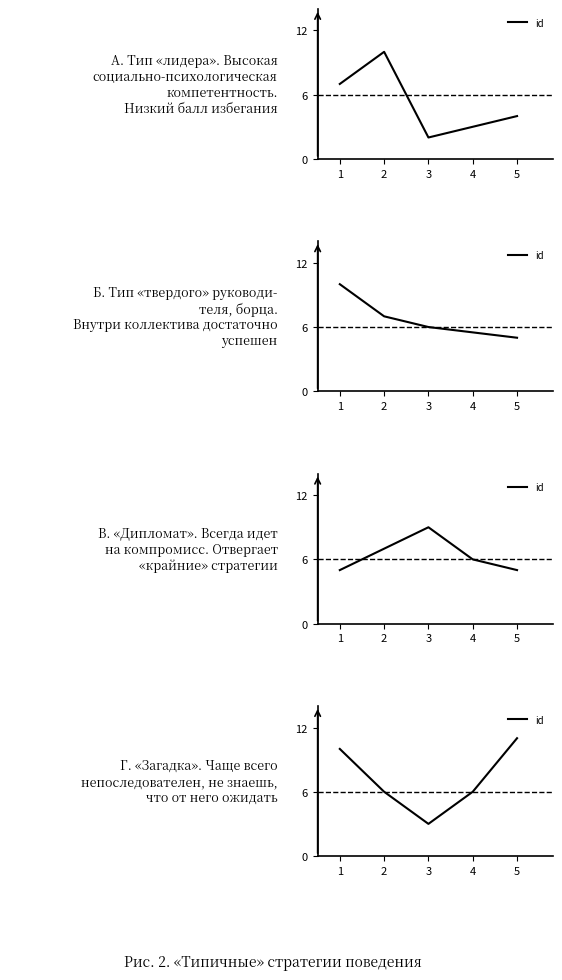

How many interior local valleys (lower than both neighbors) does the data have?

1